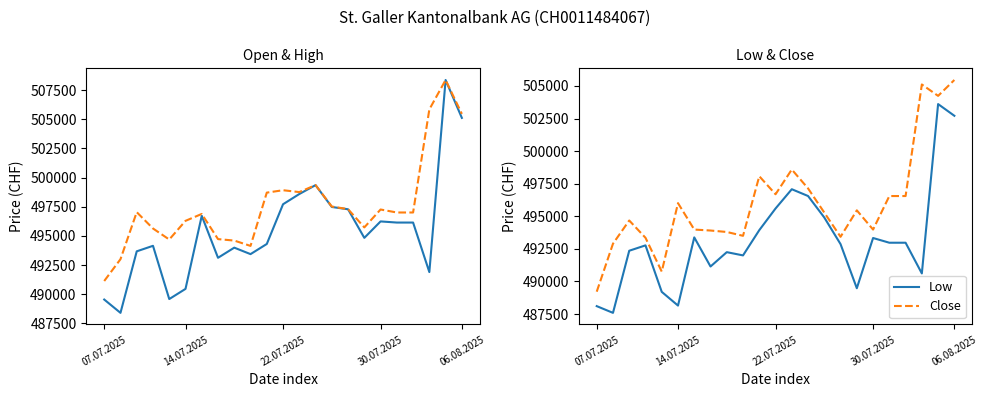

What is the spread (max minus min) of values at 8?

2357